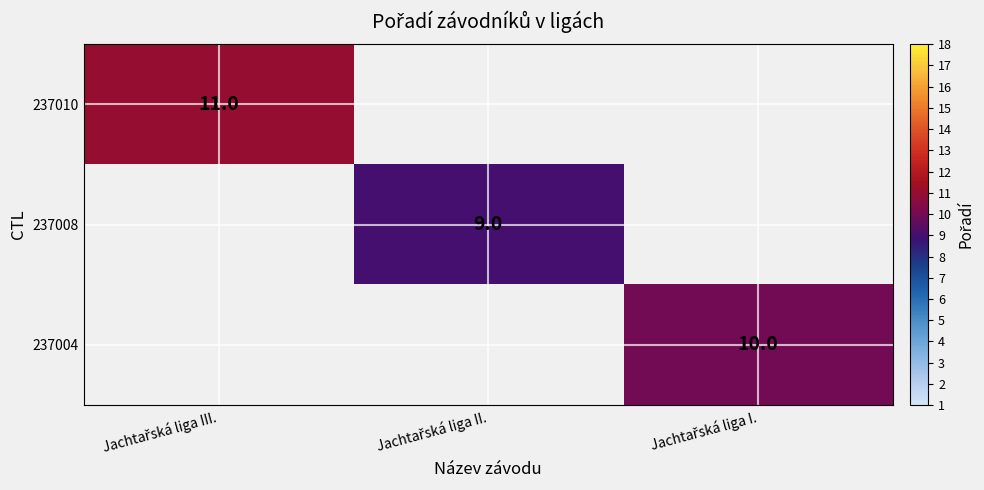

How many data points does each series have?

3